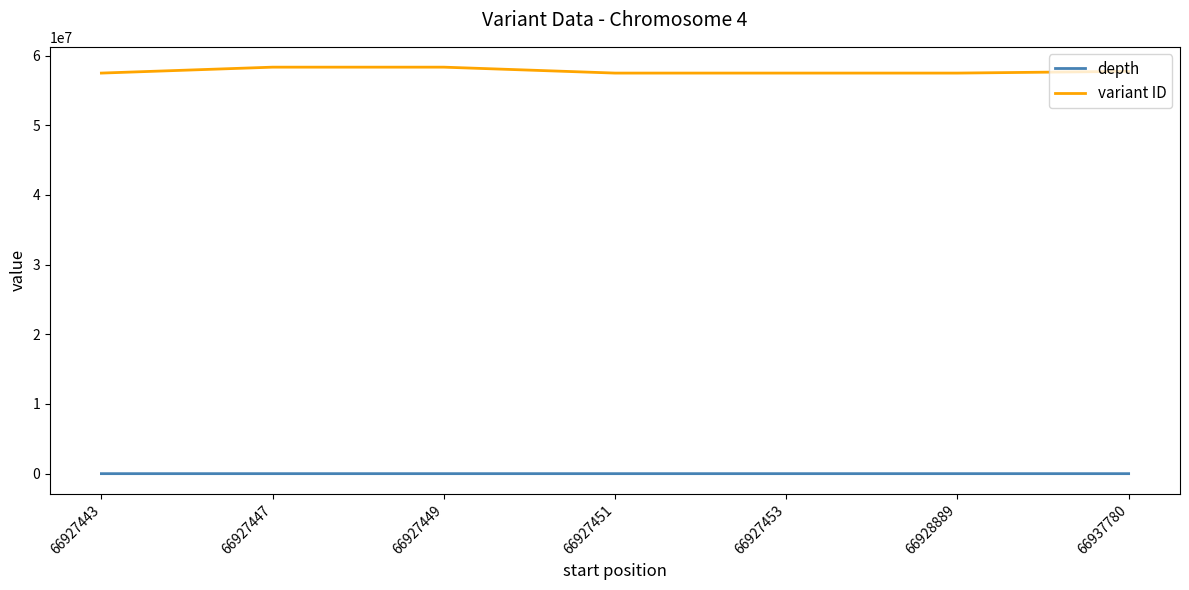

What is the sum of the variant ID values at 66927449 and 66927453?

115825140